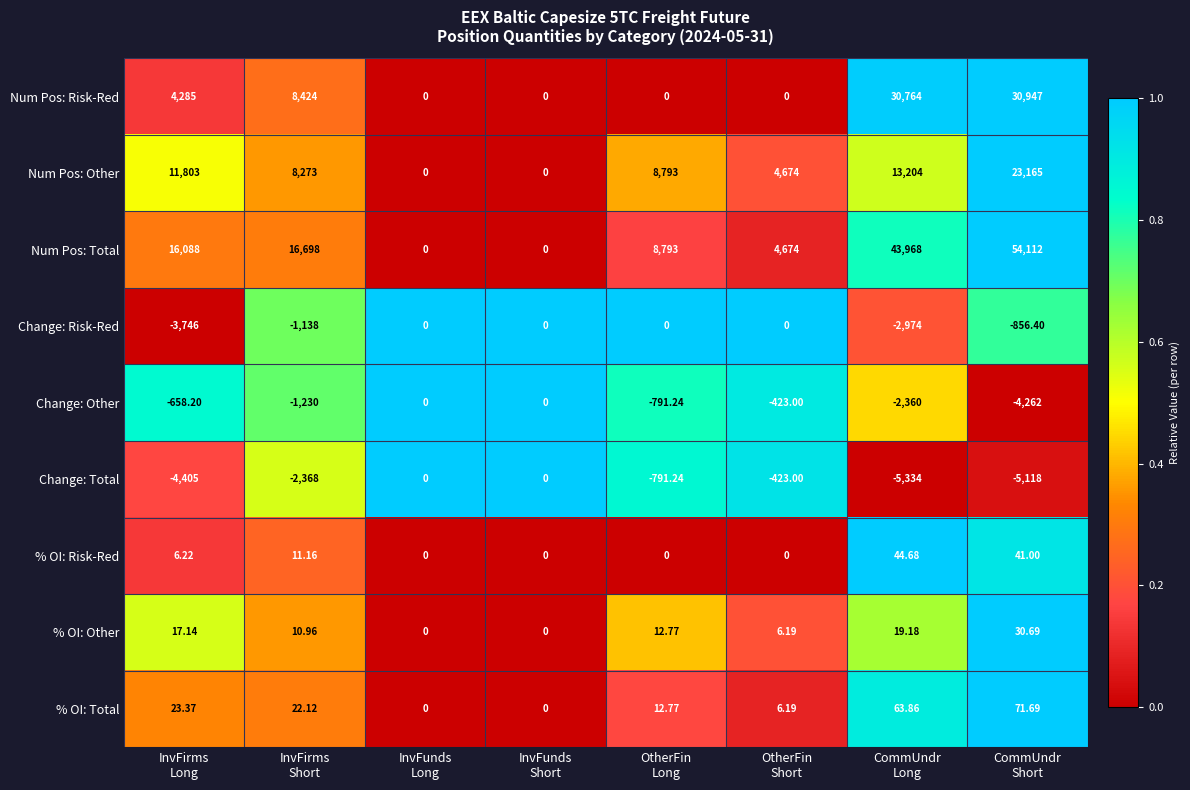

What is the greatest value displayed?

54112.0